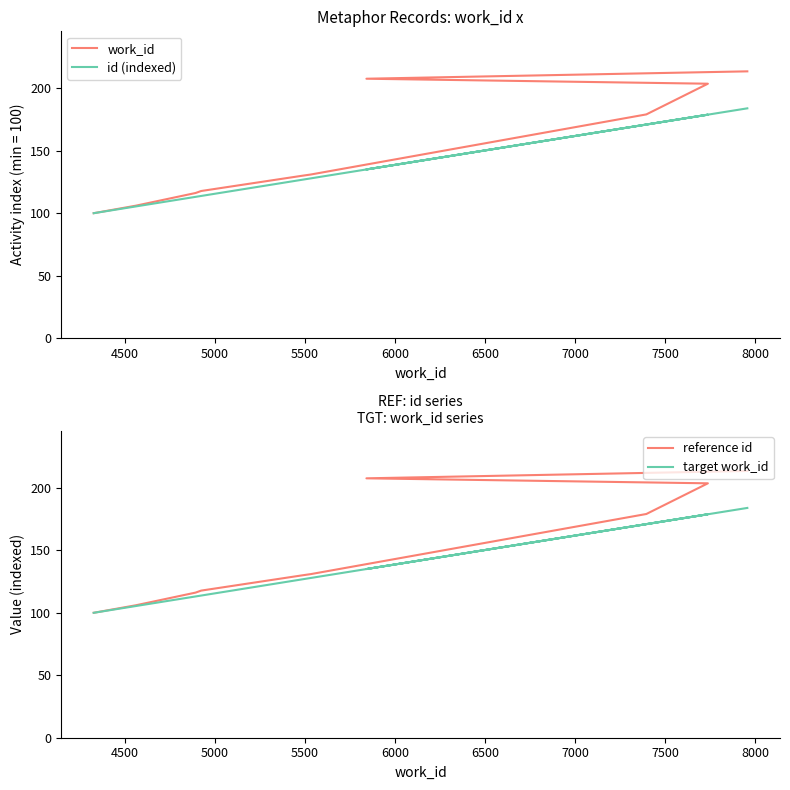

What is the average value of the id (indexed) series?

135.6